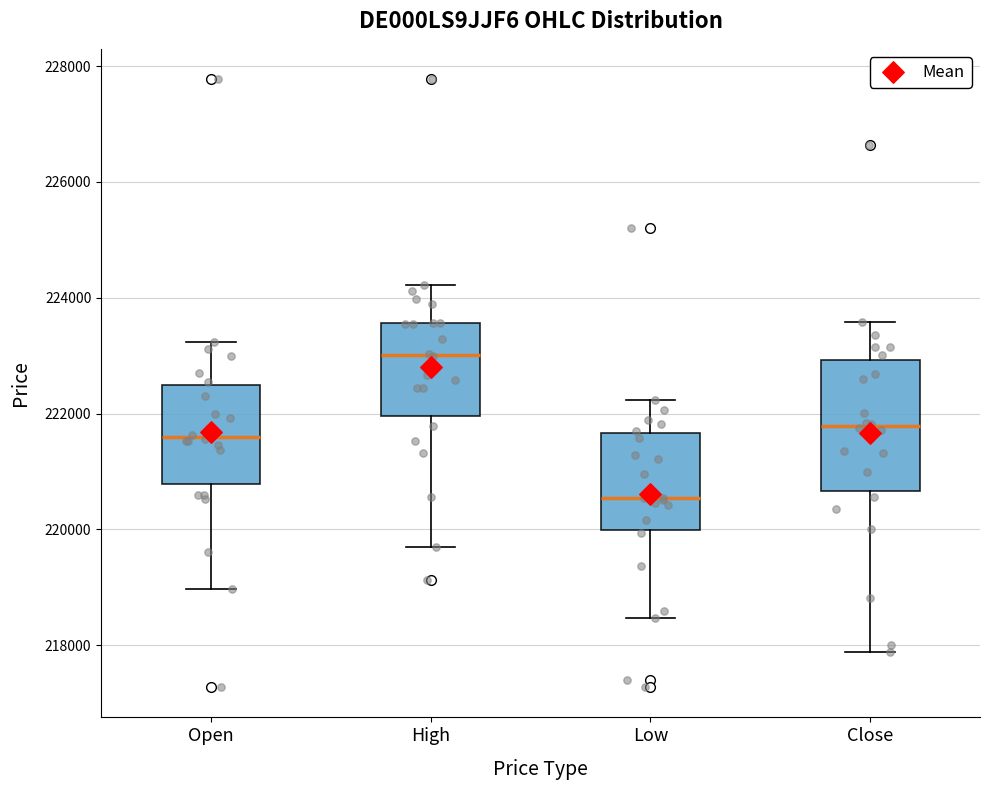

Which box has the lowest median line?

Low